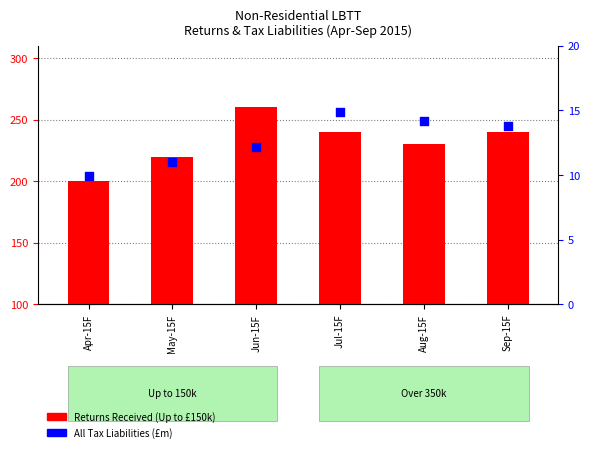

Which series has the largest total across all categories?

Returns Received (Up to 150k)